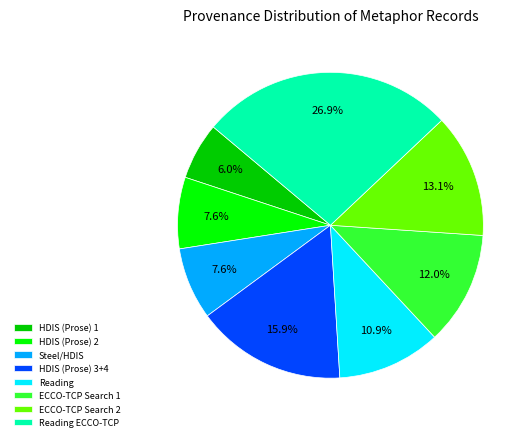

Is there a majority slice in this chart?

No